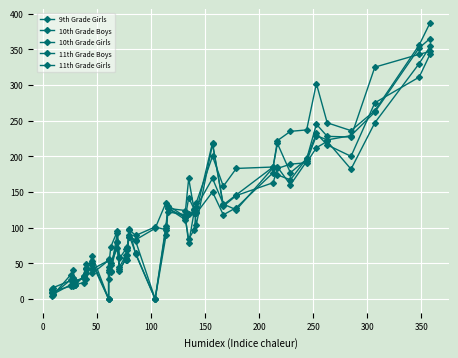

How many times do 10th Grade Boys and 10th Grade Girls cross each other?

16